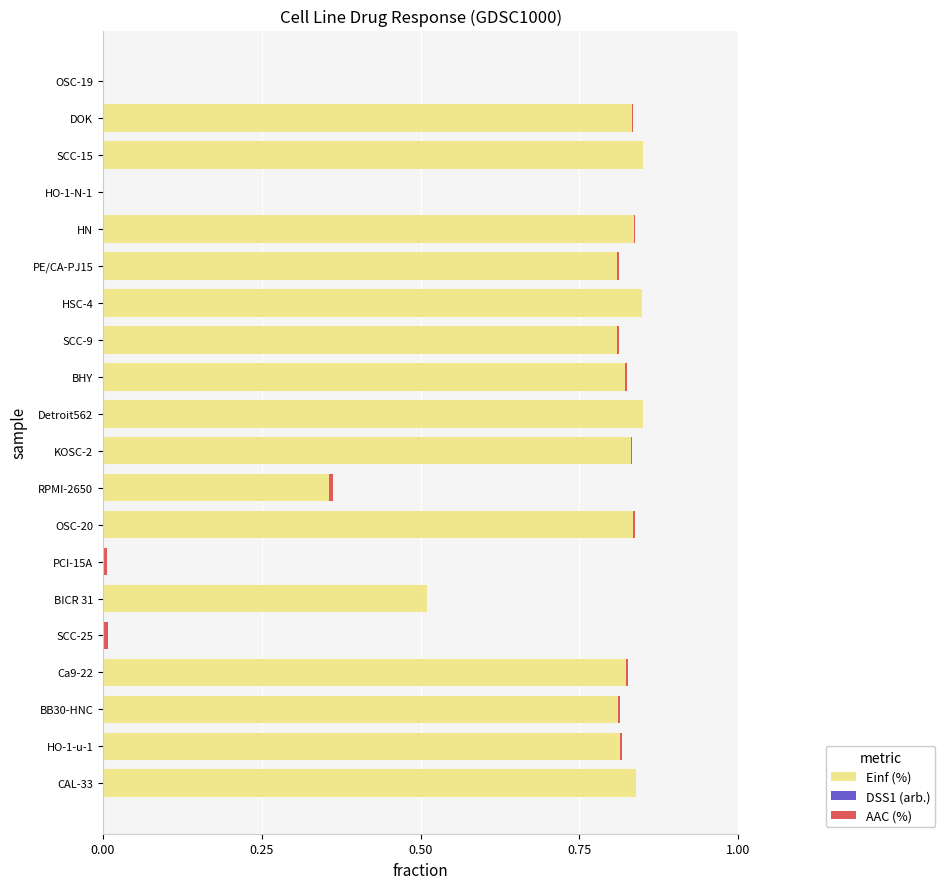

The Einf (%) series shows 0.4 at KOSC-2. True or false?

False